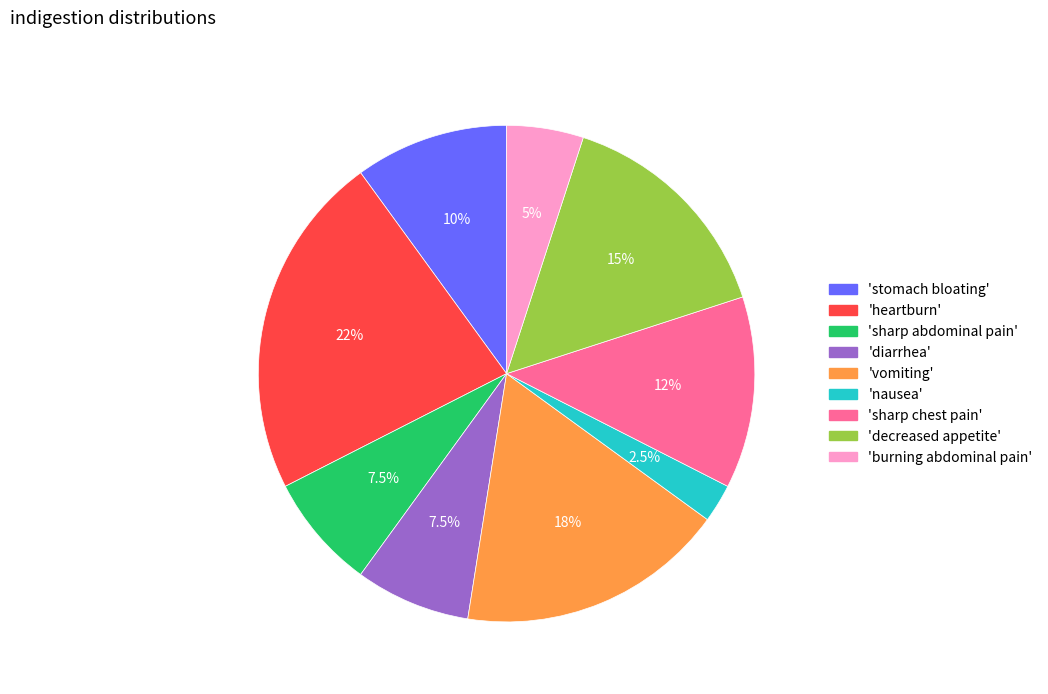

Is there a majority slice in this chart?

No